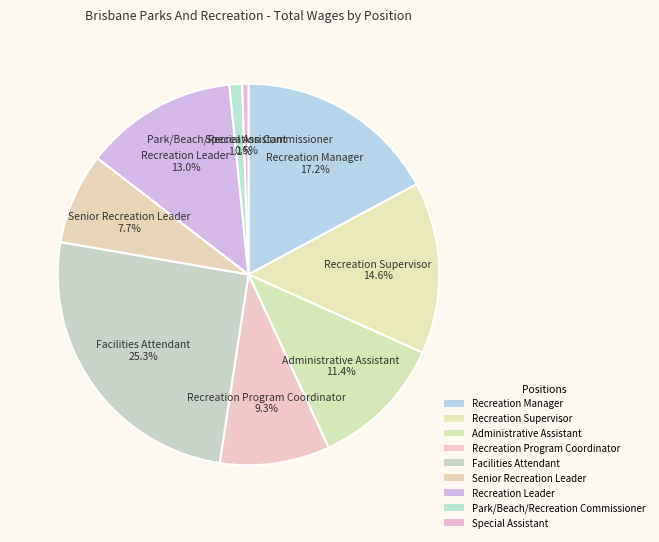

To the nearest percent, what is the difference between the Facilities Attendant and Administrative Assistant slice percentages?

14%